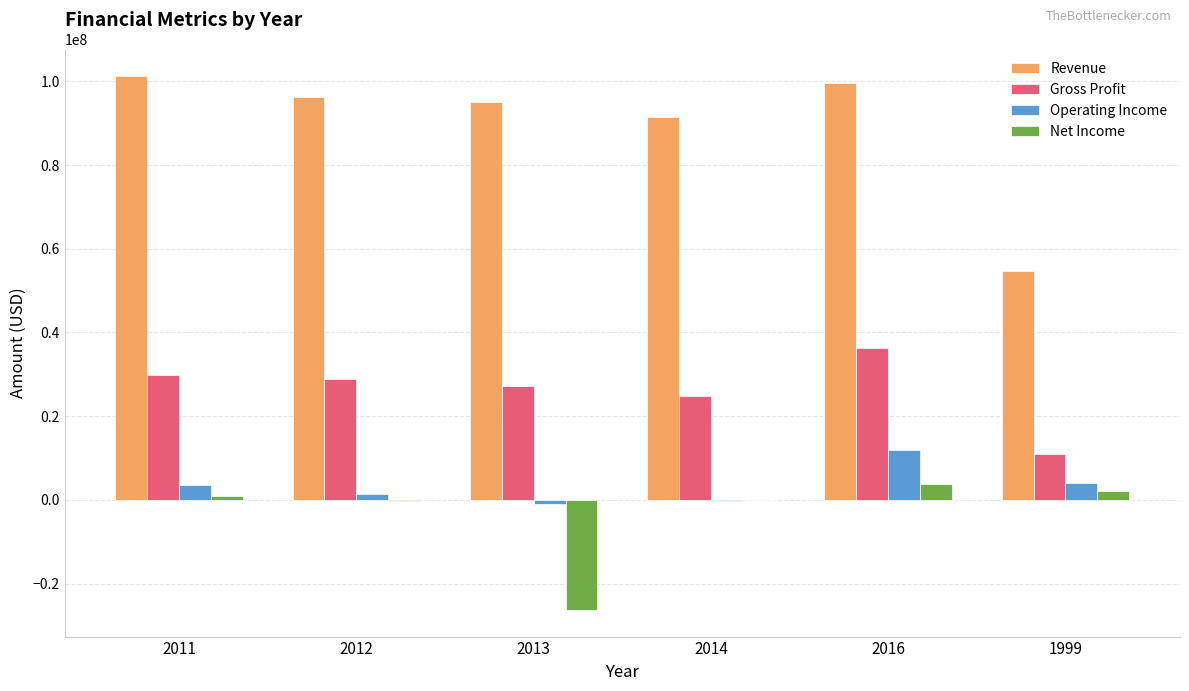

At which category does the chart reach its peak across all series?

2011